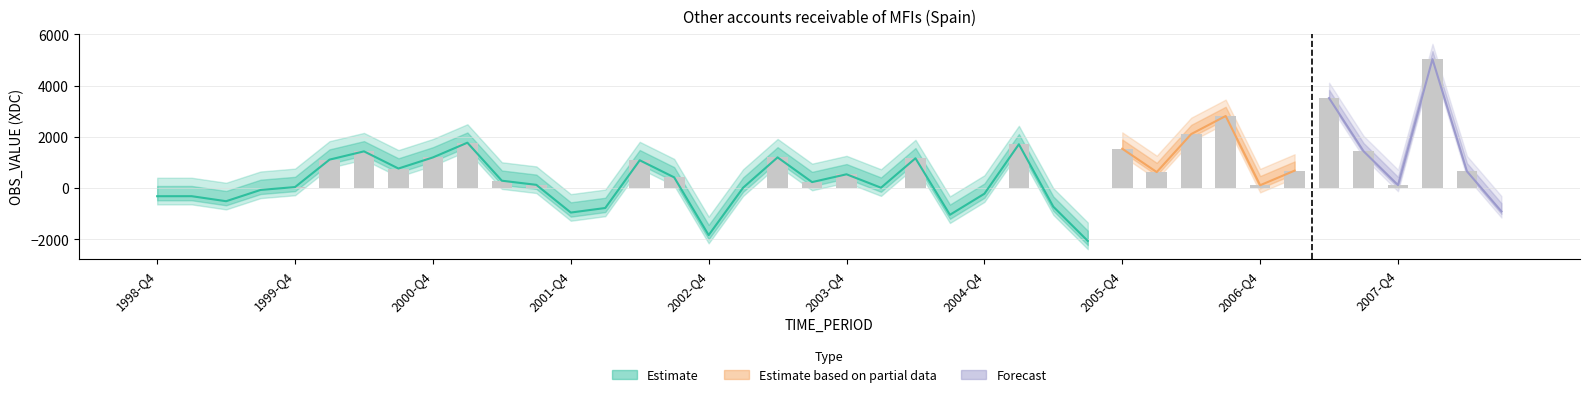

At which category does the chart reach its minimum across all series?

2005-Q3